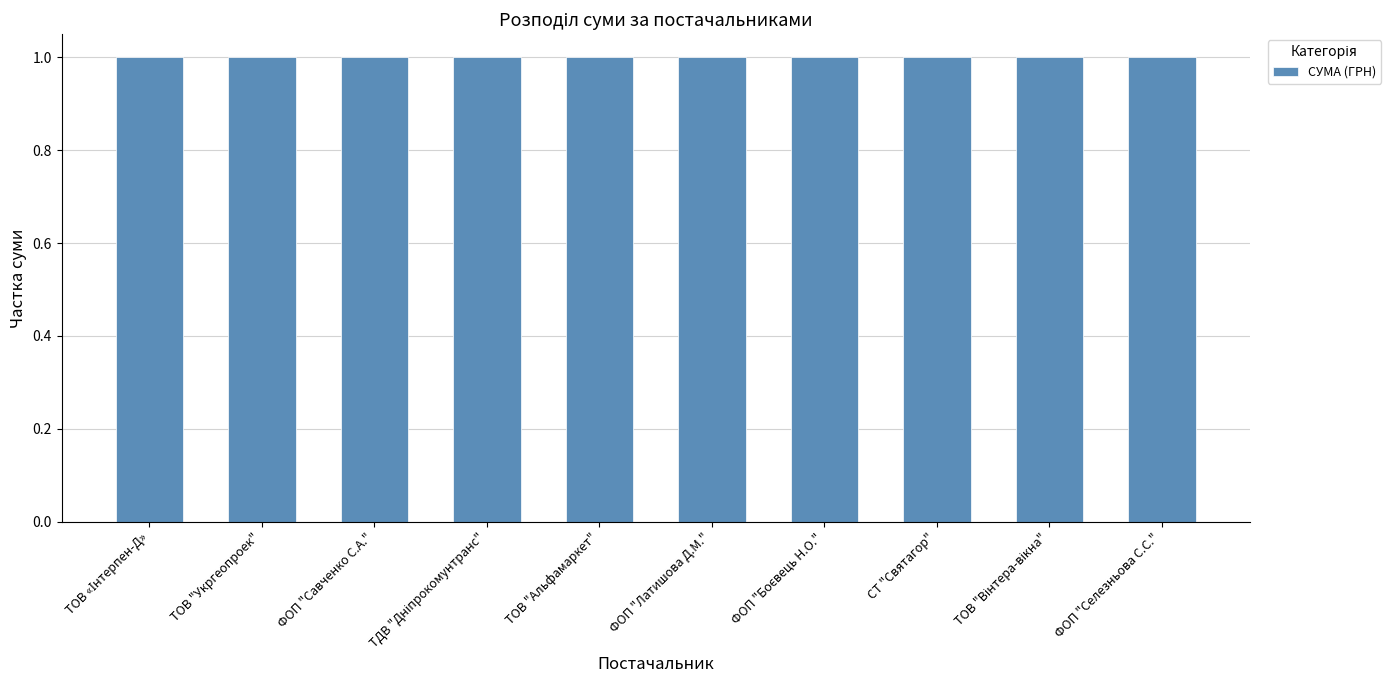

At which category does the chart reach its peak across all series?

ТОВ «Інтерпен-Д»